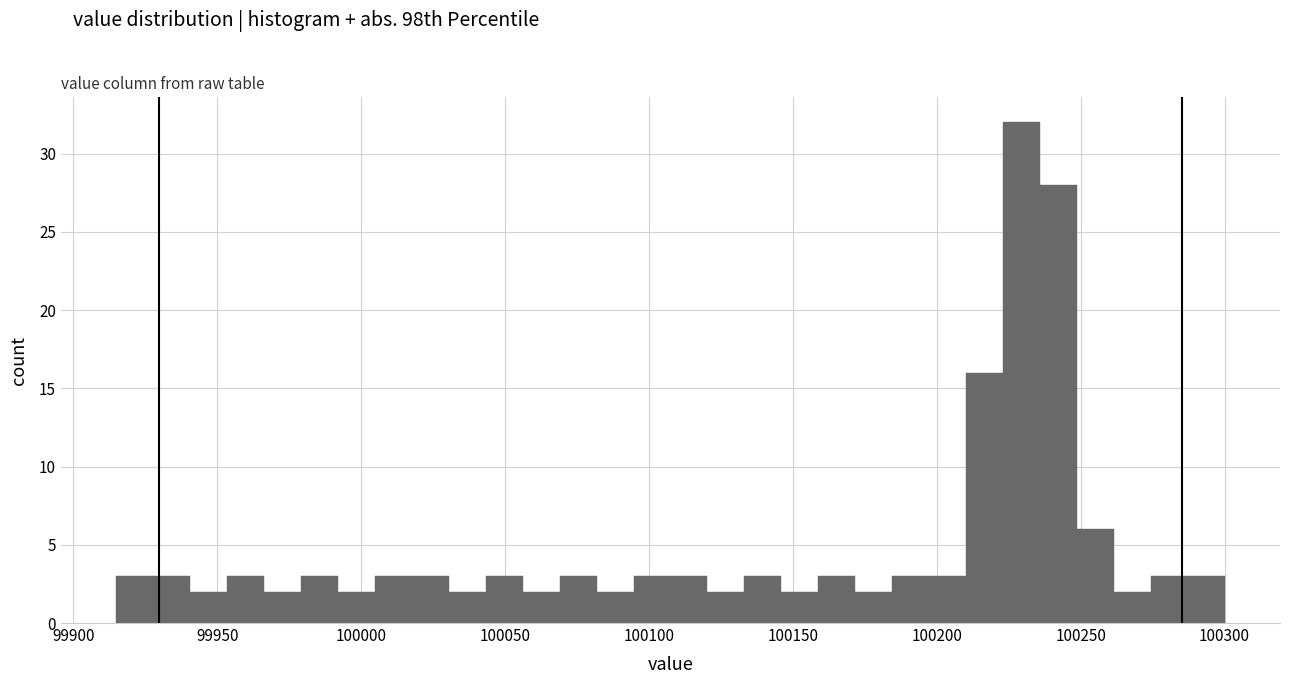

Read against the x-axis, roughly where is the centre of the tallest bar?

100230